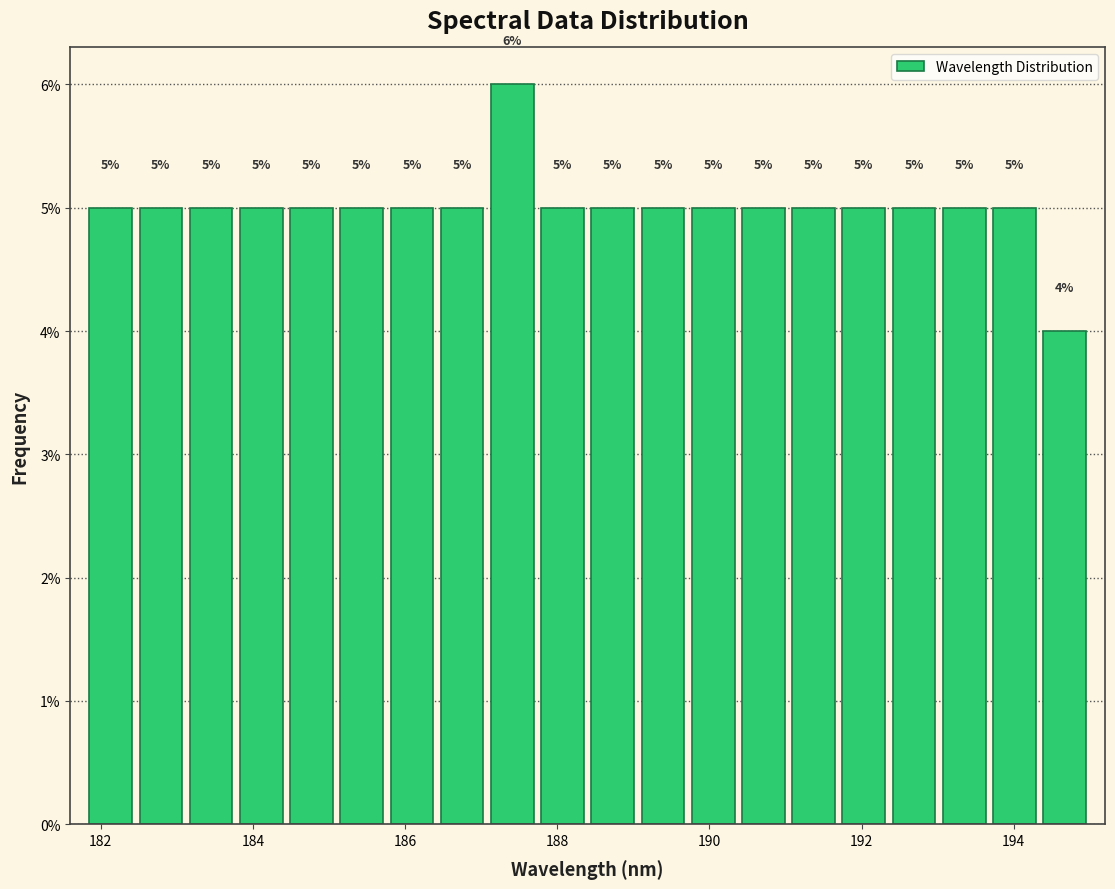

Read against the x-axis, roughly where is the centre of the tallest bar?

187.4